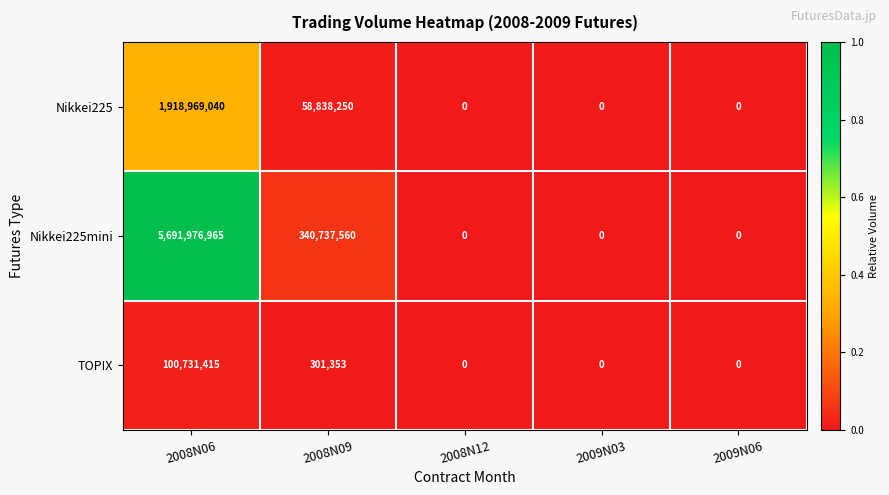

How many categories are shown in the chart?

5